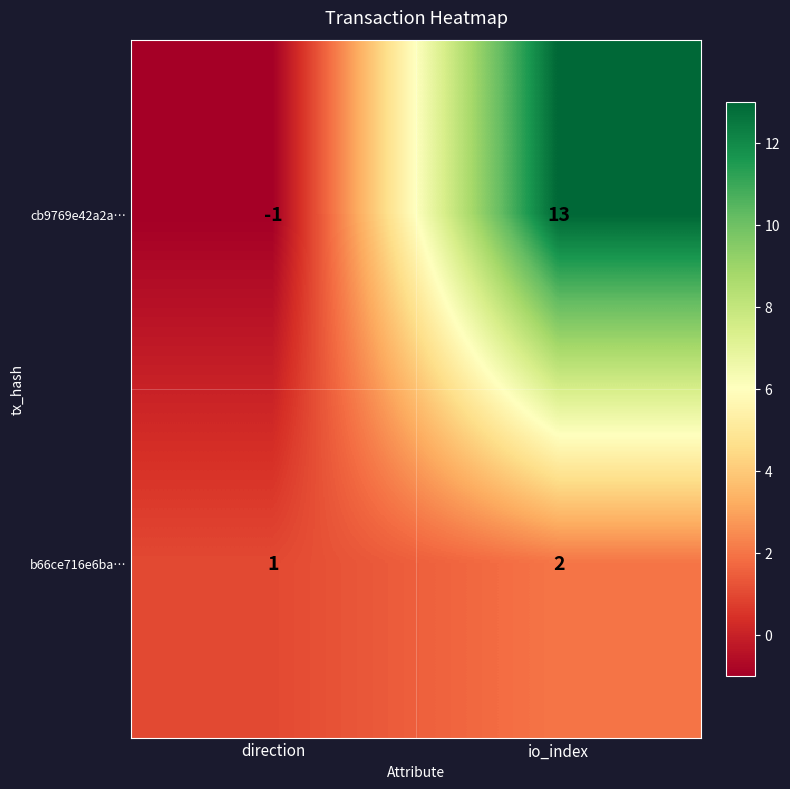

What is the difference between the cb9769e42a2a… values at direction and io_index?

14